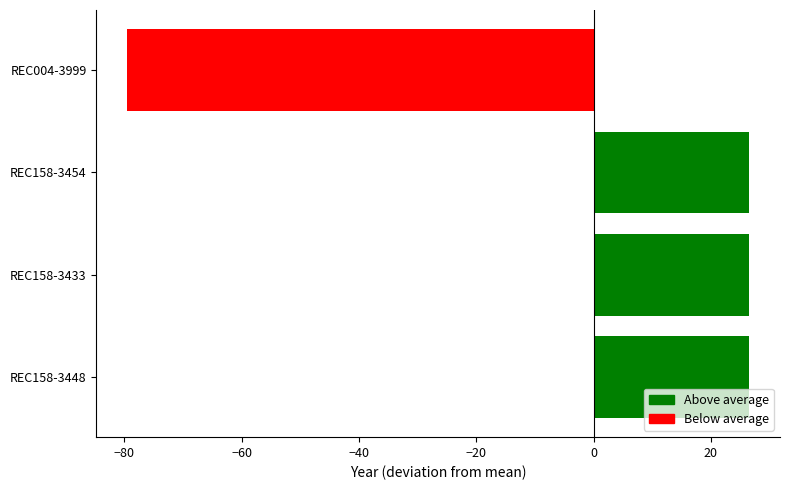

Between REC004-3999 and REC158-3454, which is larger?

REC158-3454